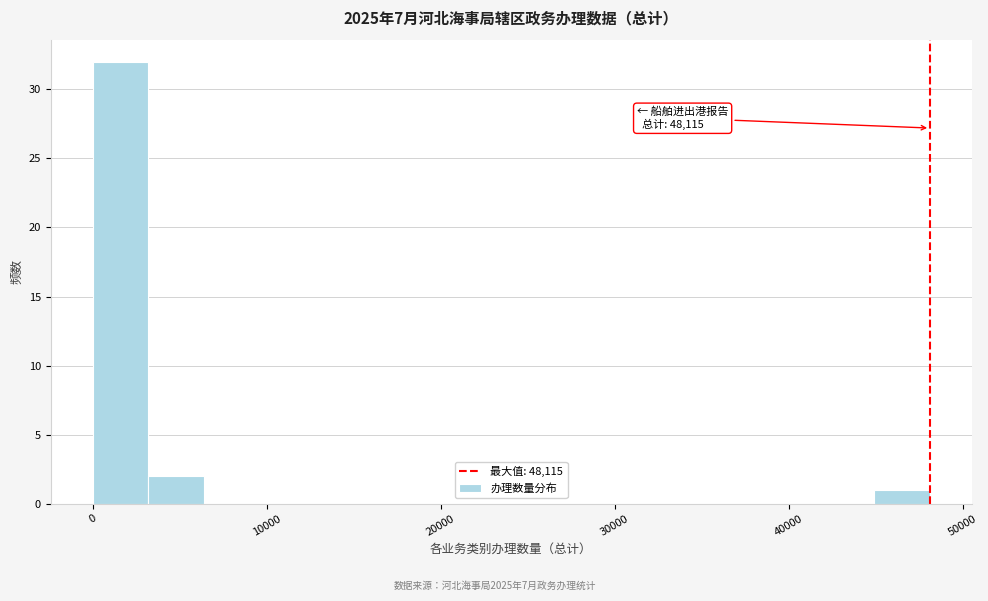

Read against the x-axis, roughly where is the centre of the tallest bar?

2000